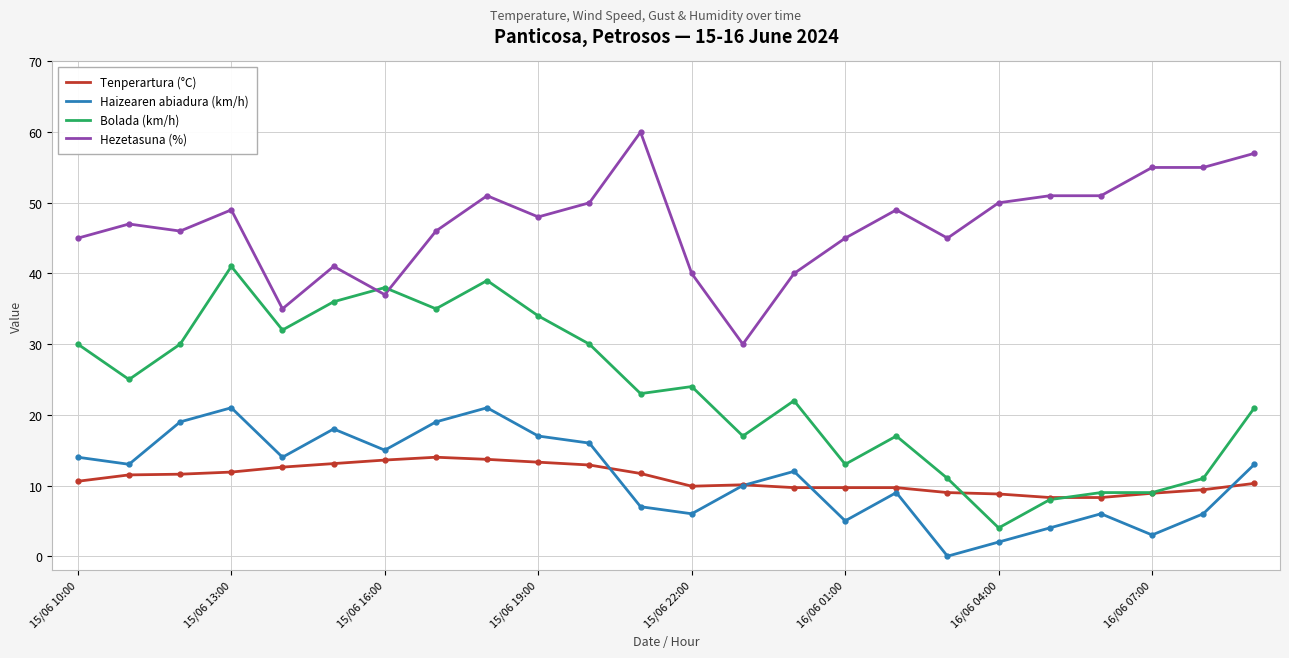

What is the minimum value for Bolada (km/h)?

4.0